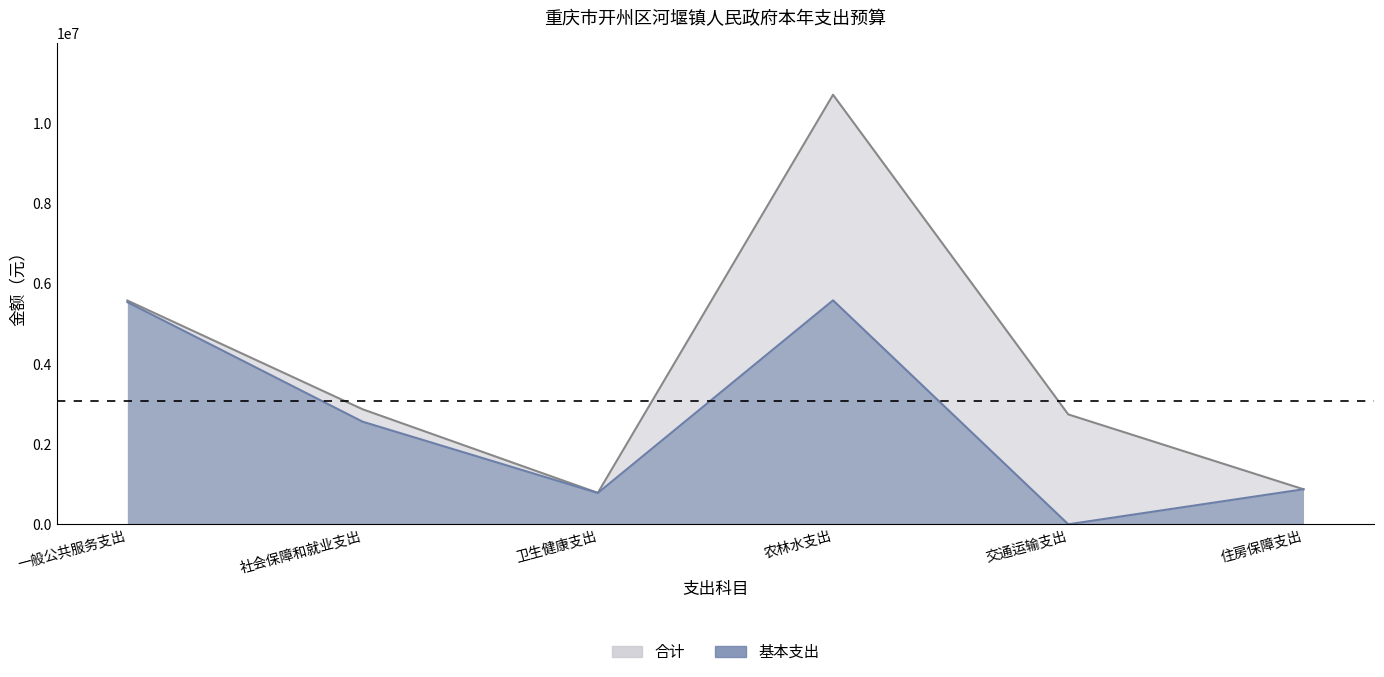

The 基本支出 series shows -3909384.9 at 交通运输支出. True or false?

False